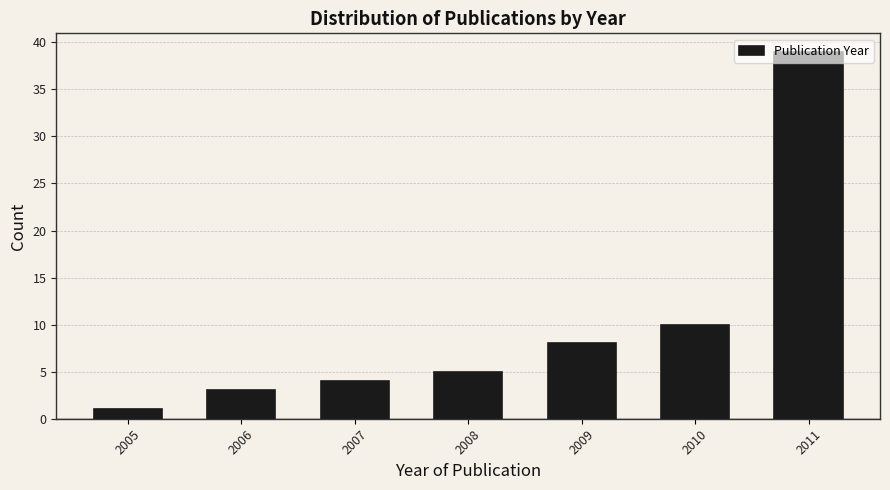

Reading left to right, list every bar in this chart as the range it spans on the x-axis followed by its height. The values are not printed on the chart, so give them approximately, as read against the axis.

2004.5 to 2005.5: 1
2005.5 to 2006.5: 3
2006.5 to 2007.5: 4
2007.5 to 2008.5: 5
2008.5 to 2009.5: 8
2009.5 to 2010.5: 10
2010.5 to 2011.5: 39